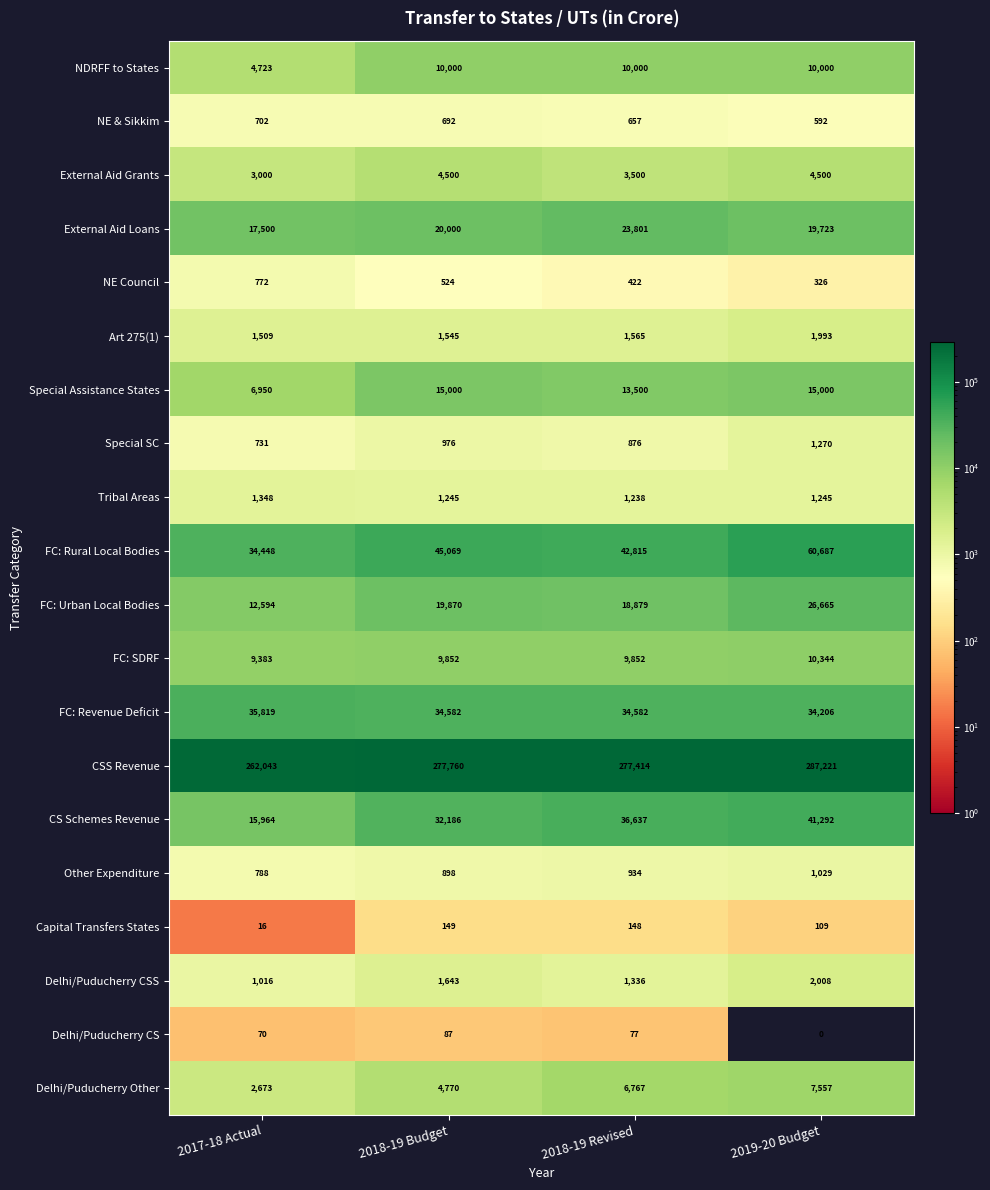

List the series in order of their peak value, lowest first.

Delhi/Puducherry CS, Capital Transfers States, NE & Sikkim, NE Council, Other Expenditure, Special SC, Tribal Areas, Art 275(1), Delhi/Puducherry CSS, External Aid Grants, Delhi/Puducherry Other, NDRFF to States, FC: SDRF, Special Assistance States, External Aid Loans, FC: Urban Local Bodies, FC: Revenue Deficit, CS Schemes Revenue, FC: Rural Local Bodies, CSS Revenue